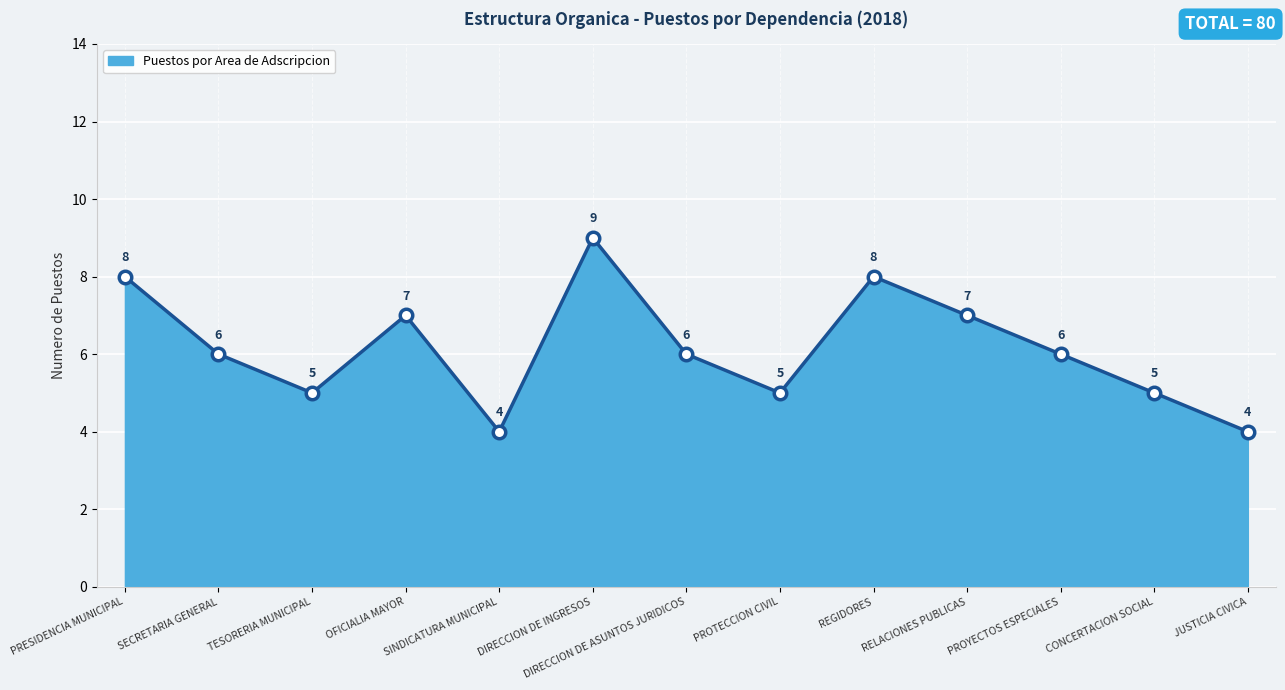

What position from the left is PROTECCION CIVIL?

8